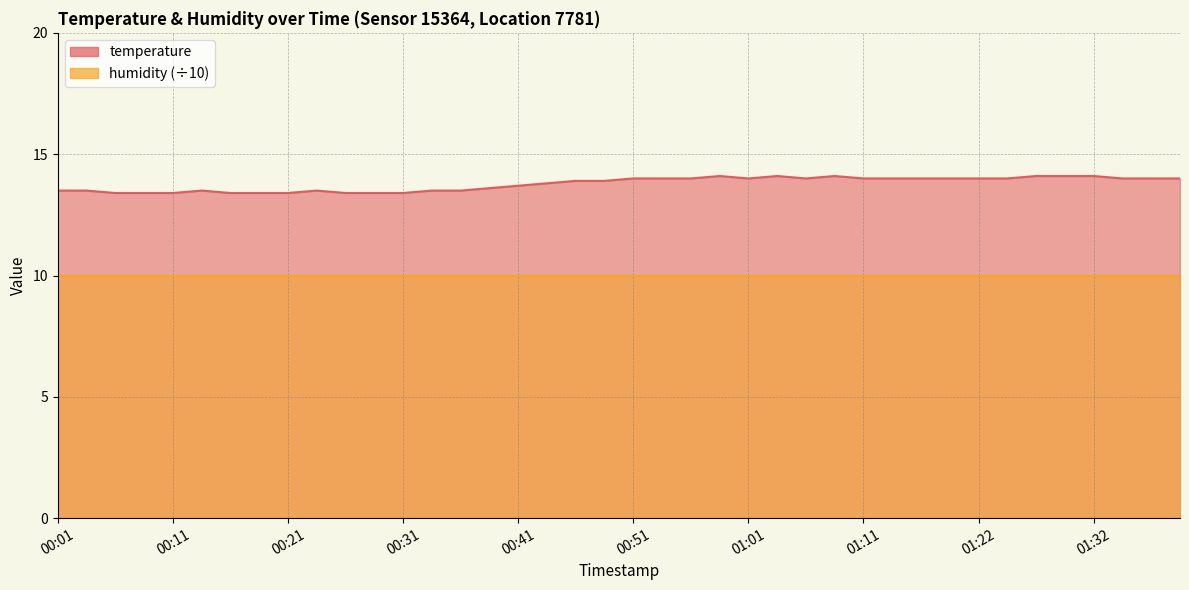

Rank the categories by value from highest to lowest.

00:58, 01:03, 01:09, 01:27, 01:29, 01:32, 00:51, 00:53, 00:56, 01:01, 01:06, 01:11, 01:14, 01:16, 01:19, 01:22, 01:24, 01:35, 01:37, 01:40, 00:46, 00:48, 00:43, 00:41, 00:38, 00:01, 00:03, 00:13, 00:23, 00:33, 00:36, 00:06, 00:08, 00:11, 00:16, 00:18, 00:21, 00:26, 00:28, 00:31